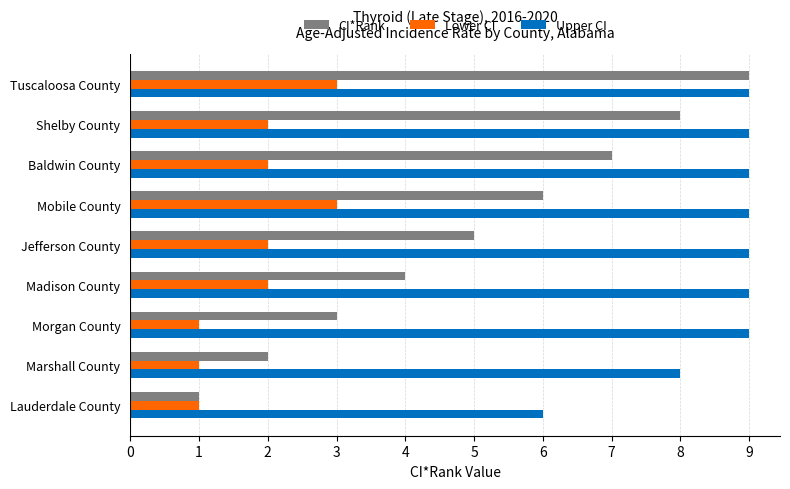

What is the difference between the maximum and second lowest values in the Upper CI series?

1